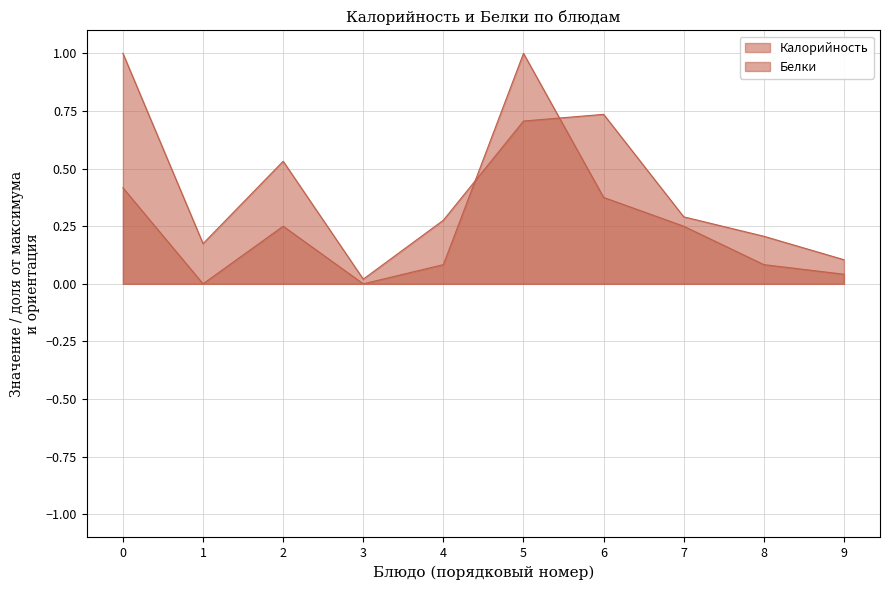

Which series ends up on top after the final intersection of Калорийность (line) and Белки (line)?

Калорийность (line)